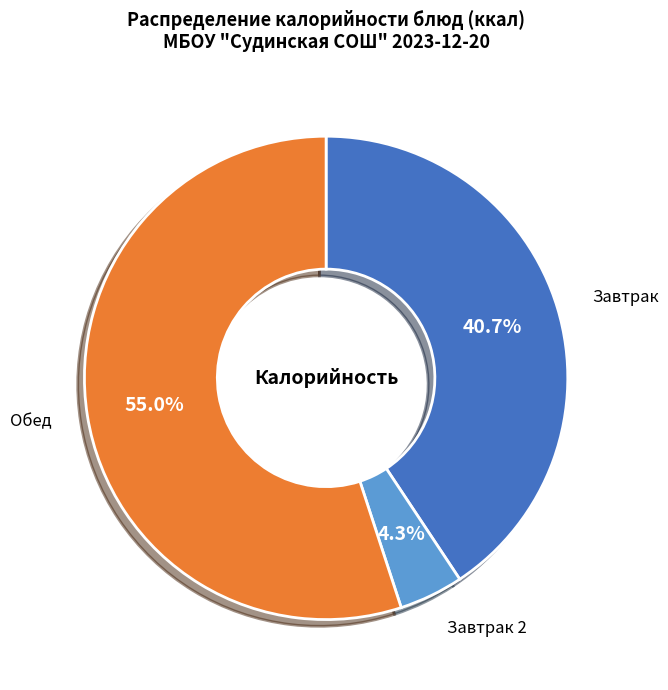

Count the number of slices in the pie.

3